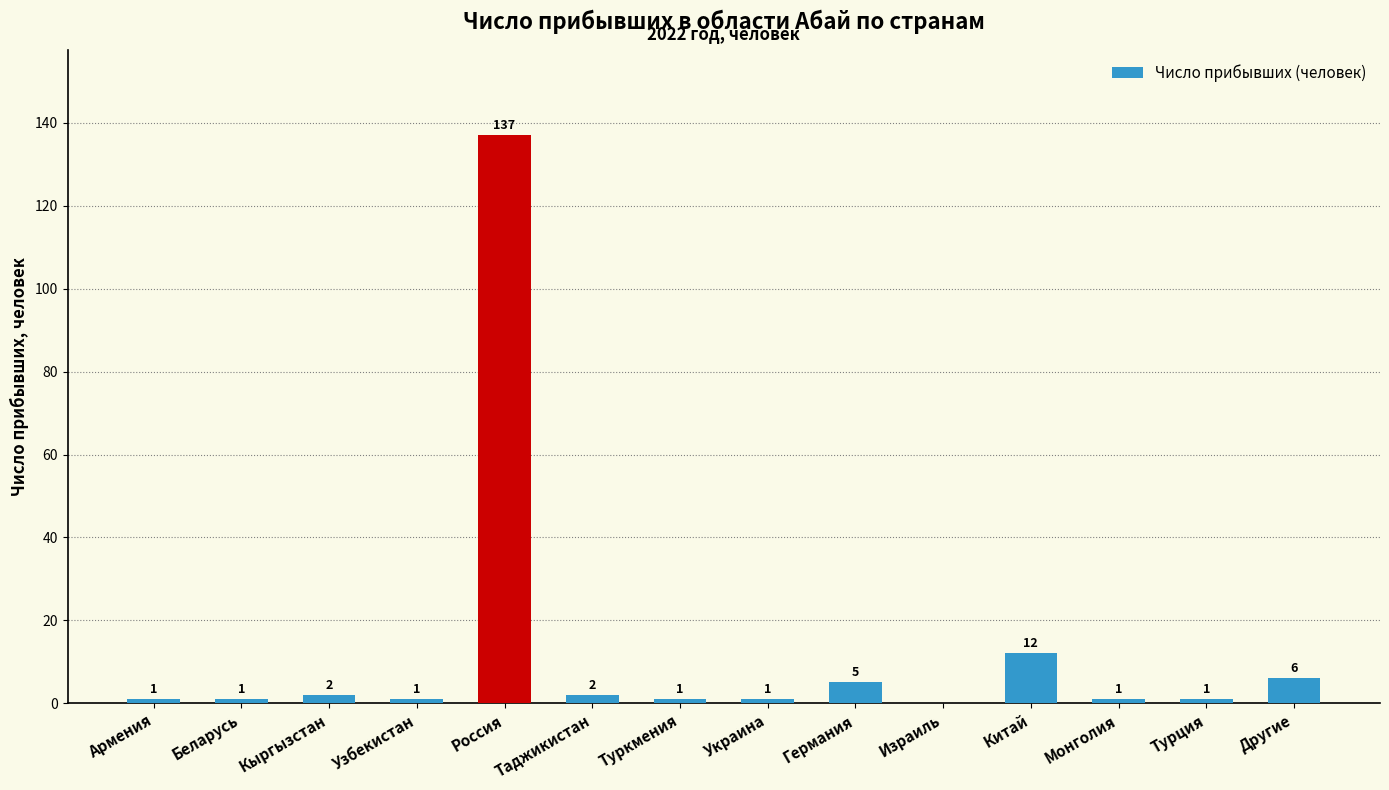

At which label is the value closest to 68?

Китай